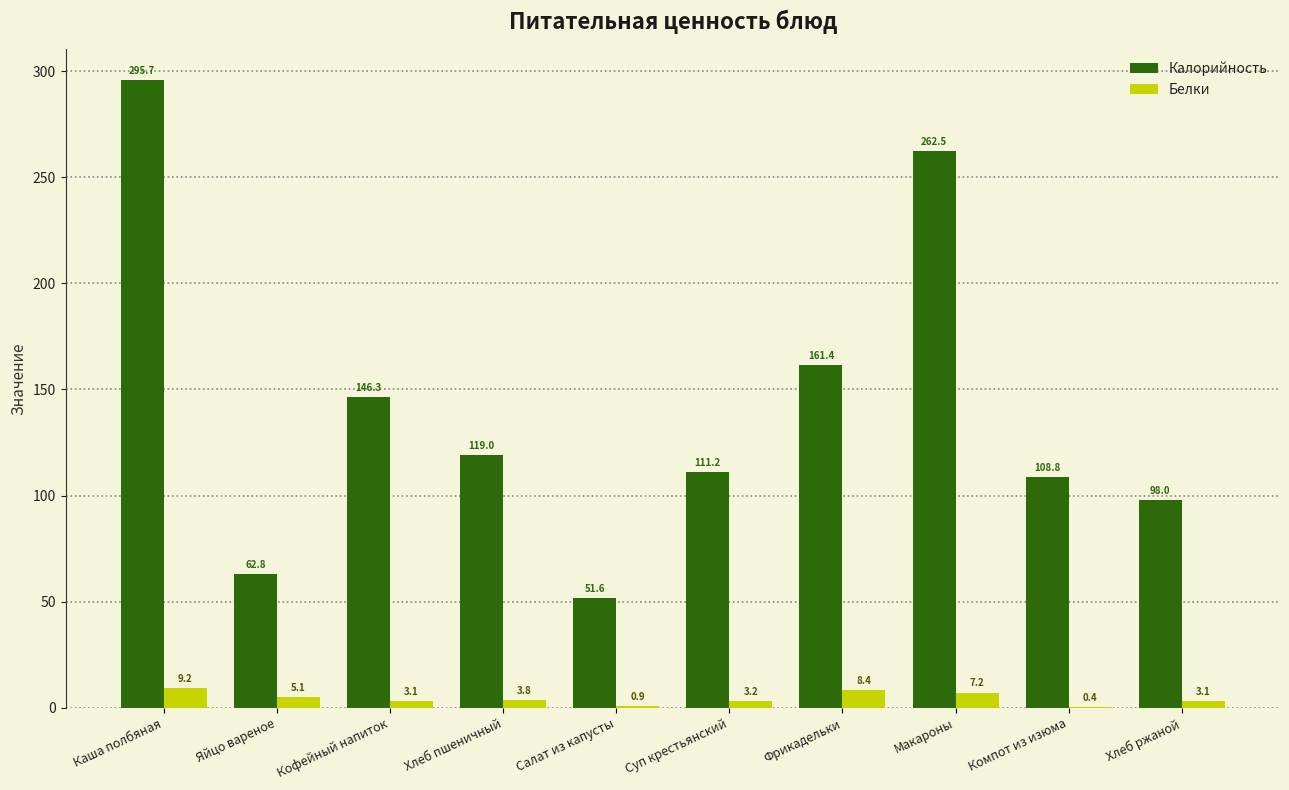

What is the spread (max minus min) of values at Фрикадельки?

153.1